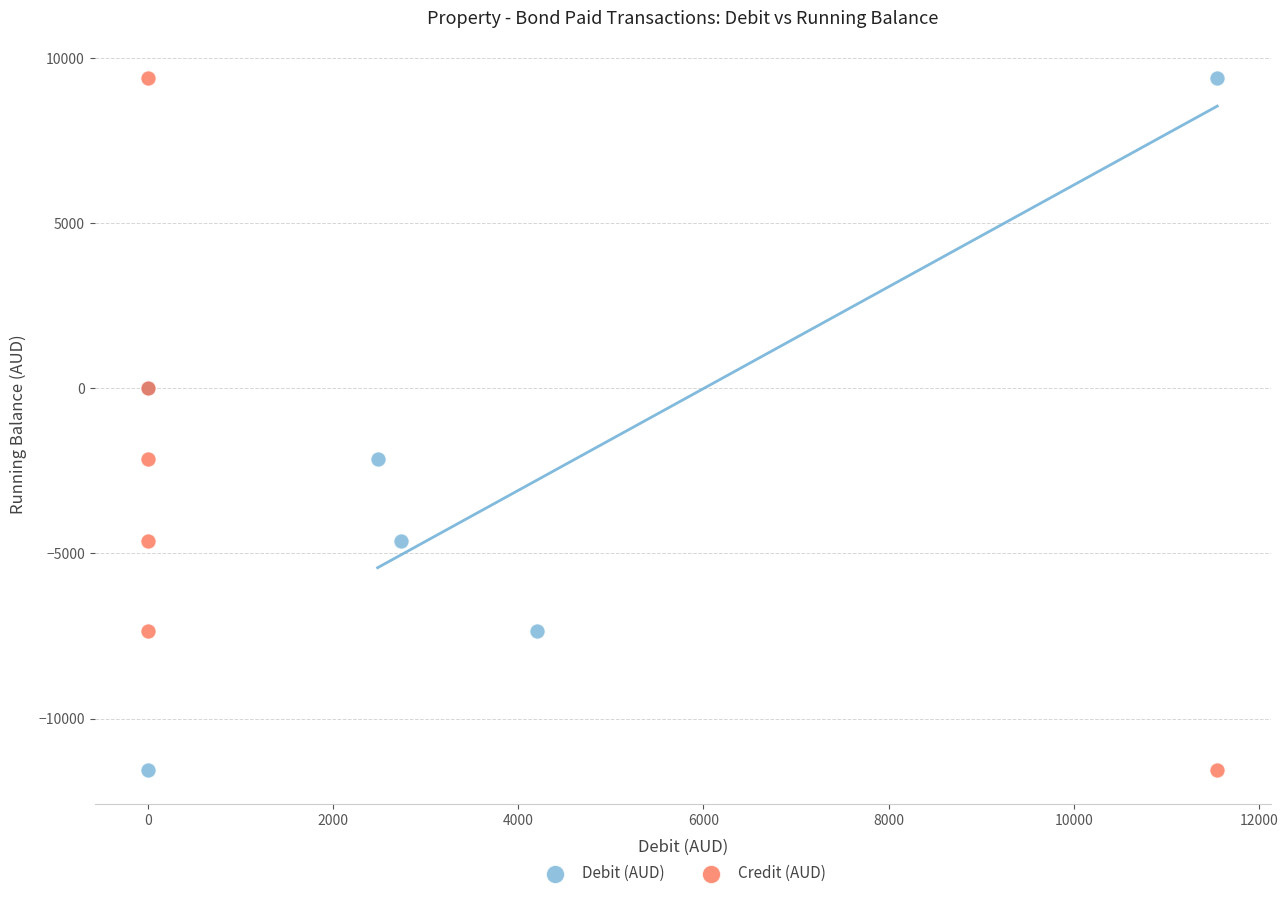

What are all the series names shown in the legend?

Debit (AUD), Credit (AUD)